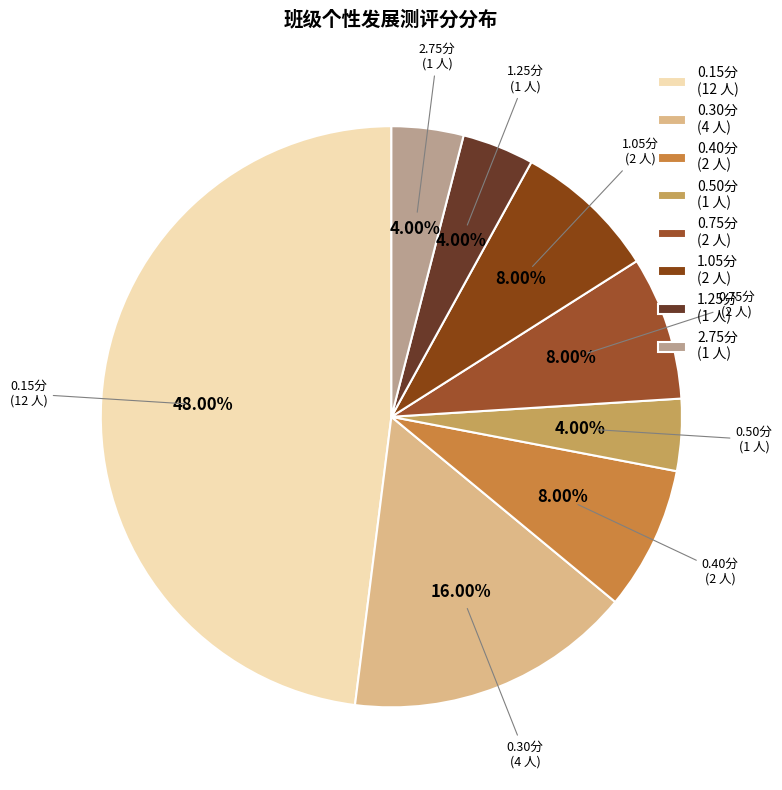

Is there any slice that represents more than half of the pie?

No